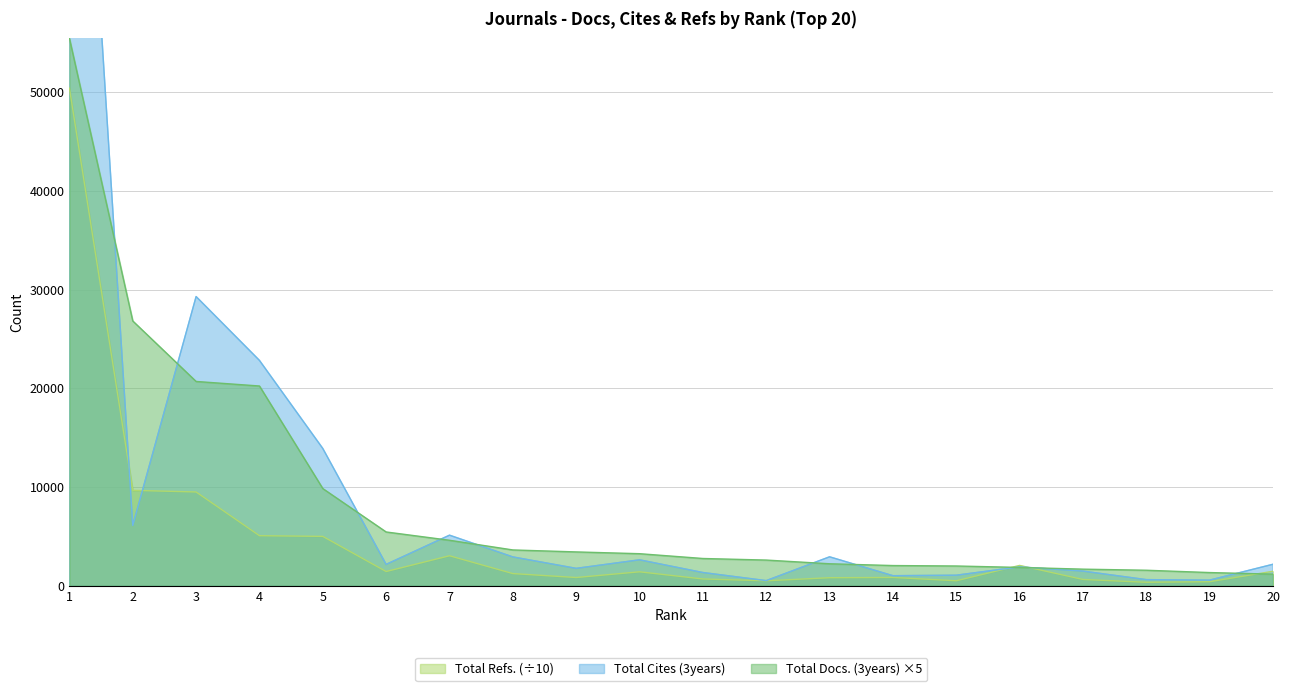

At which category does the chart reach its peak across all series?

1